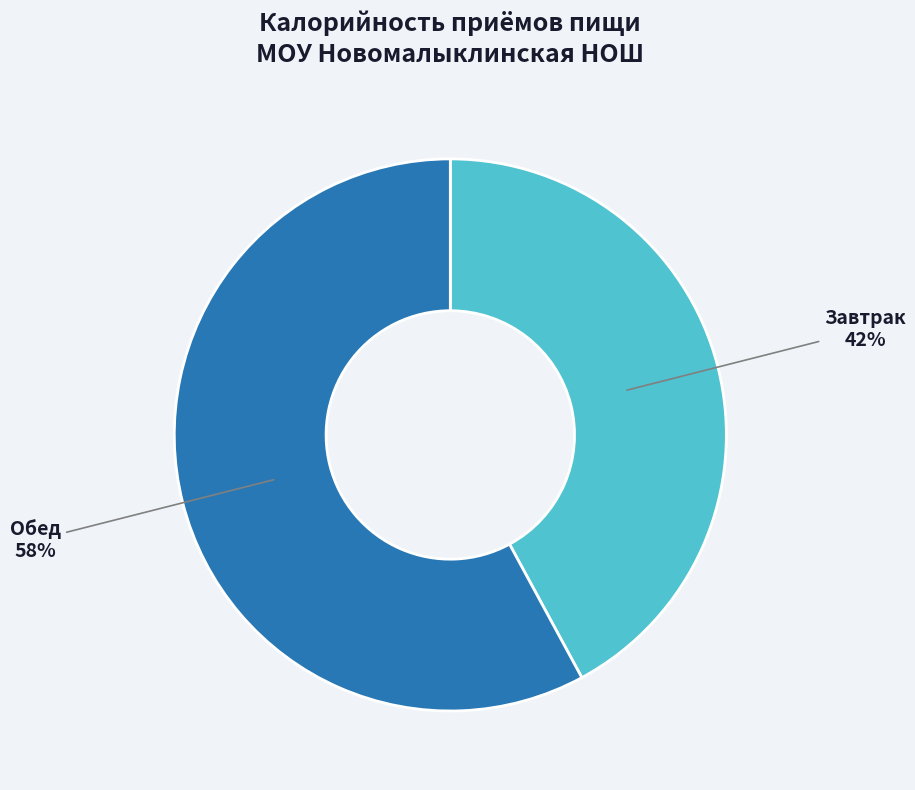

Is there any slice that represents more than half of the pie?

Yes